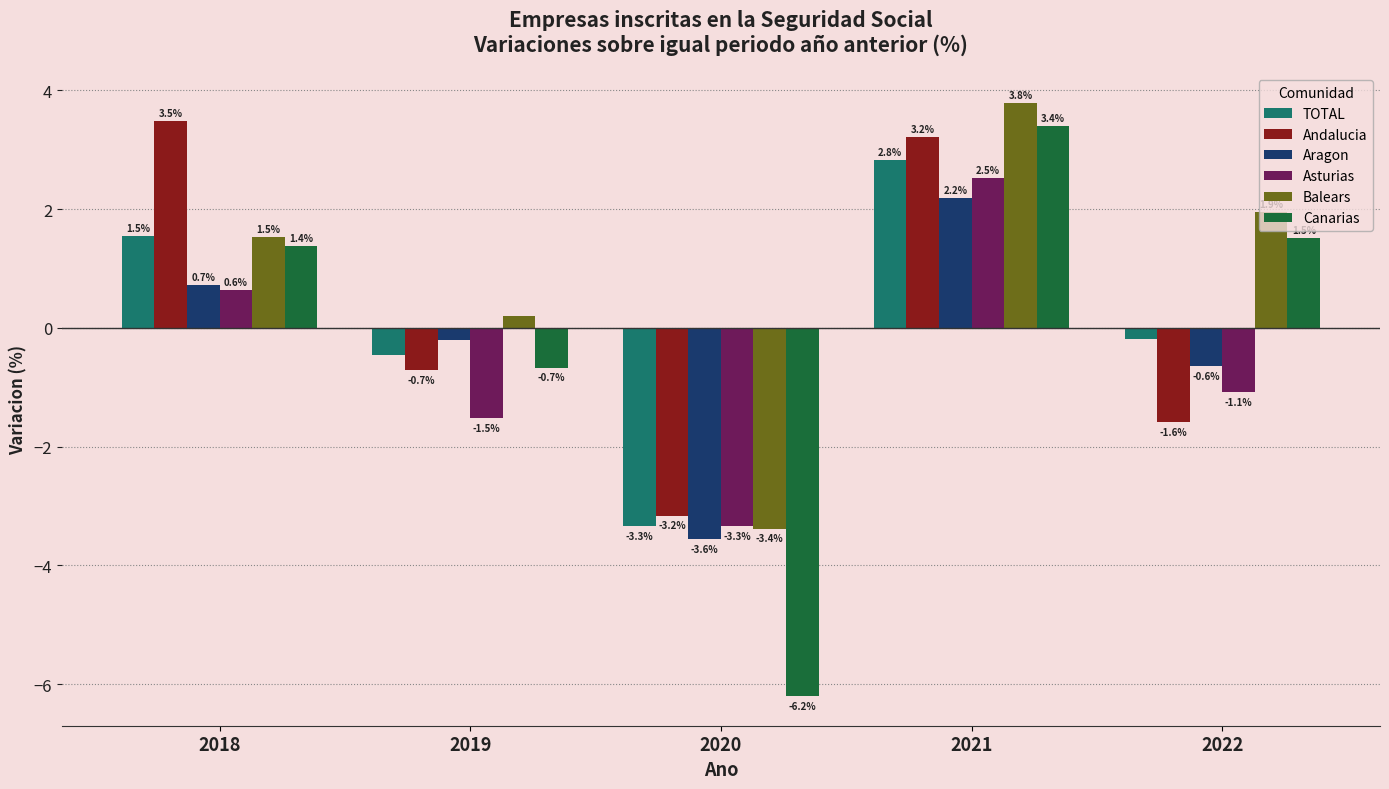

How many bars are there in each group?

6